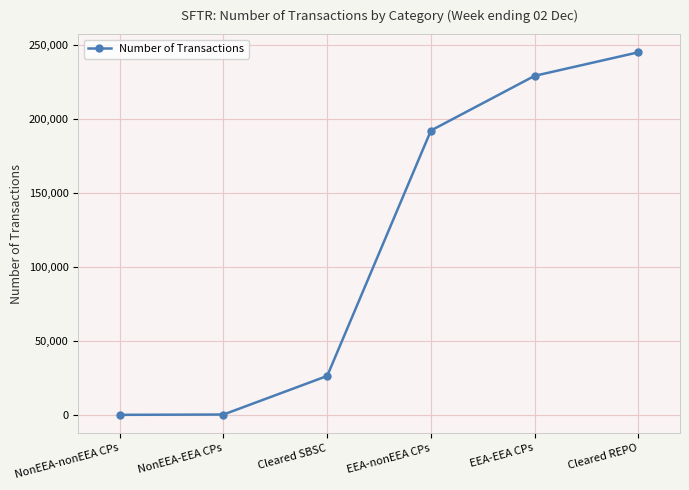

What is the sum of all values?

693437